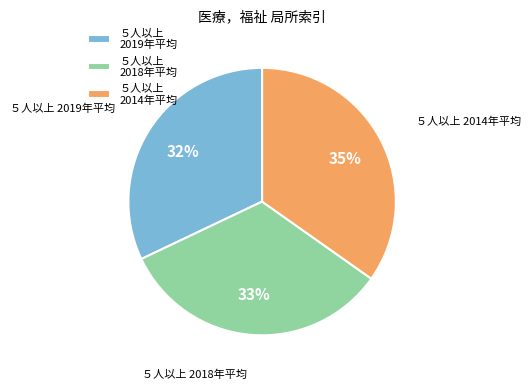

Is it true that ５人以上 2014年平均 is 35% of the pie?

True